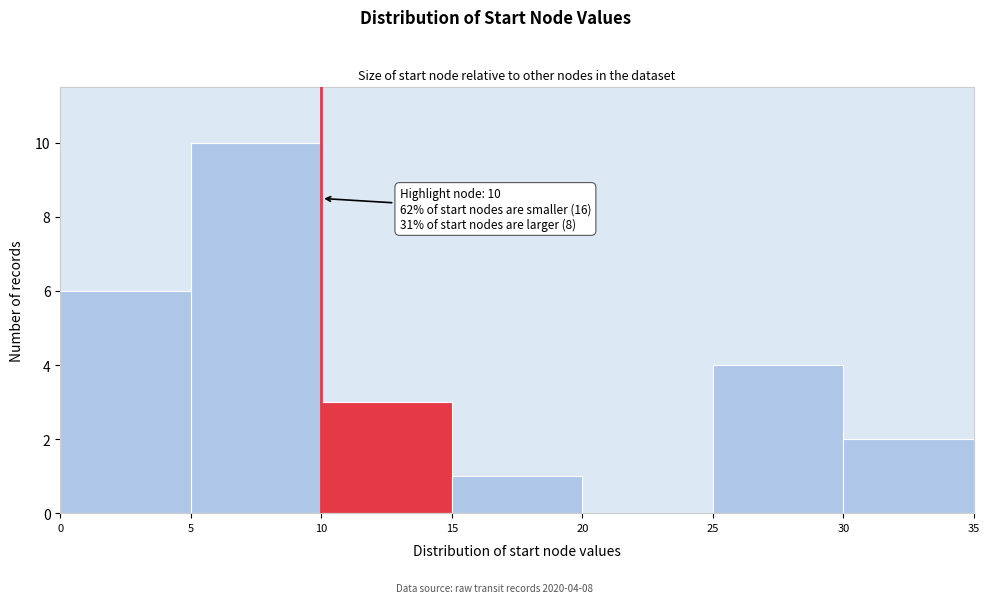

Over which range of the x-axis is the bar tallest?

5 to 10